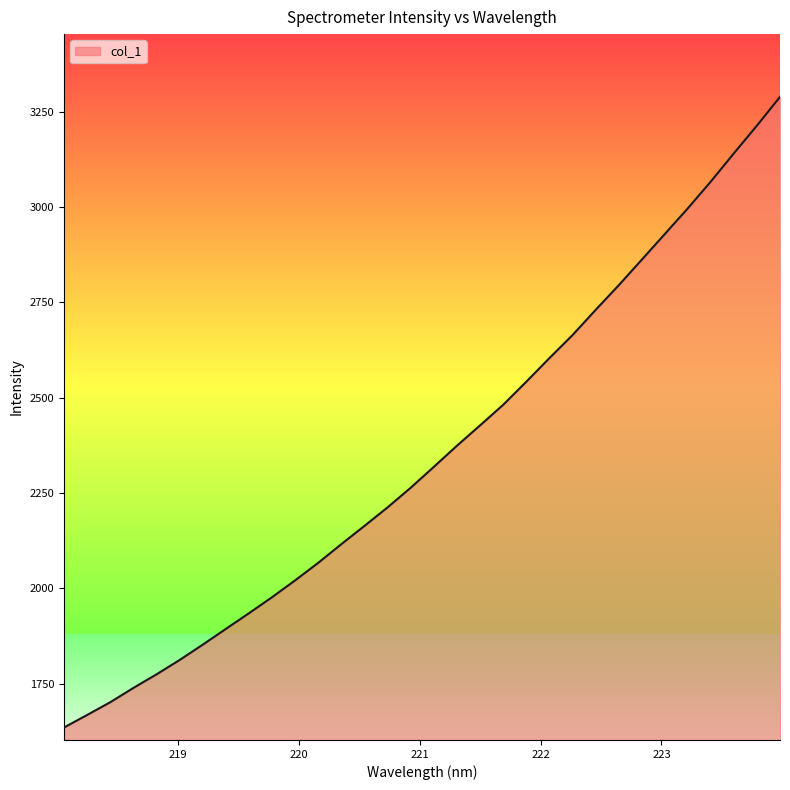

What is the minimum value shown in the chart?

1635.7